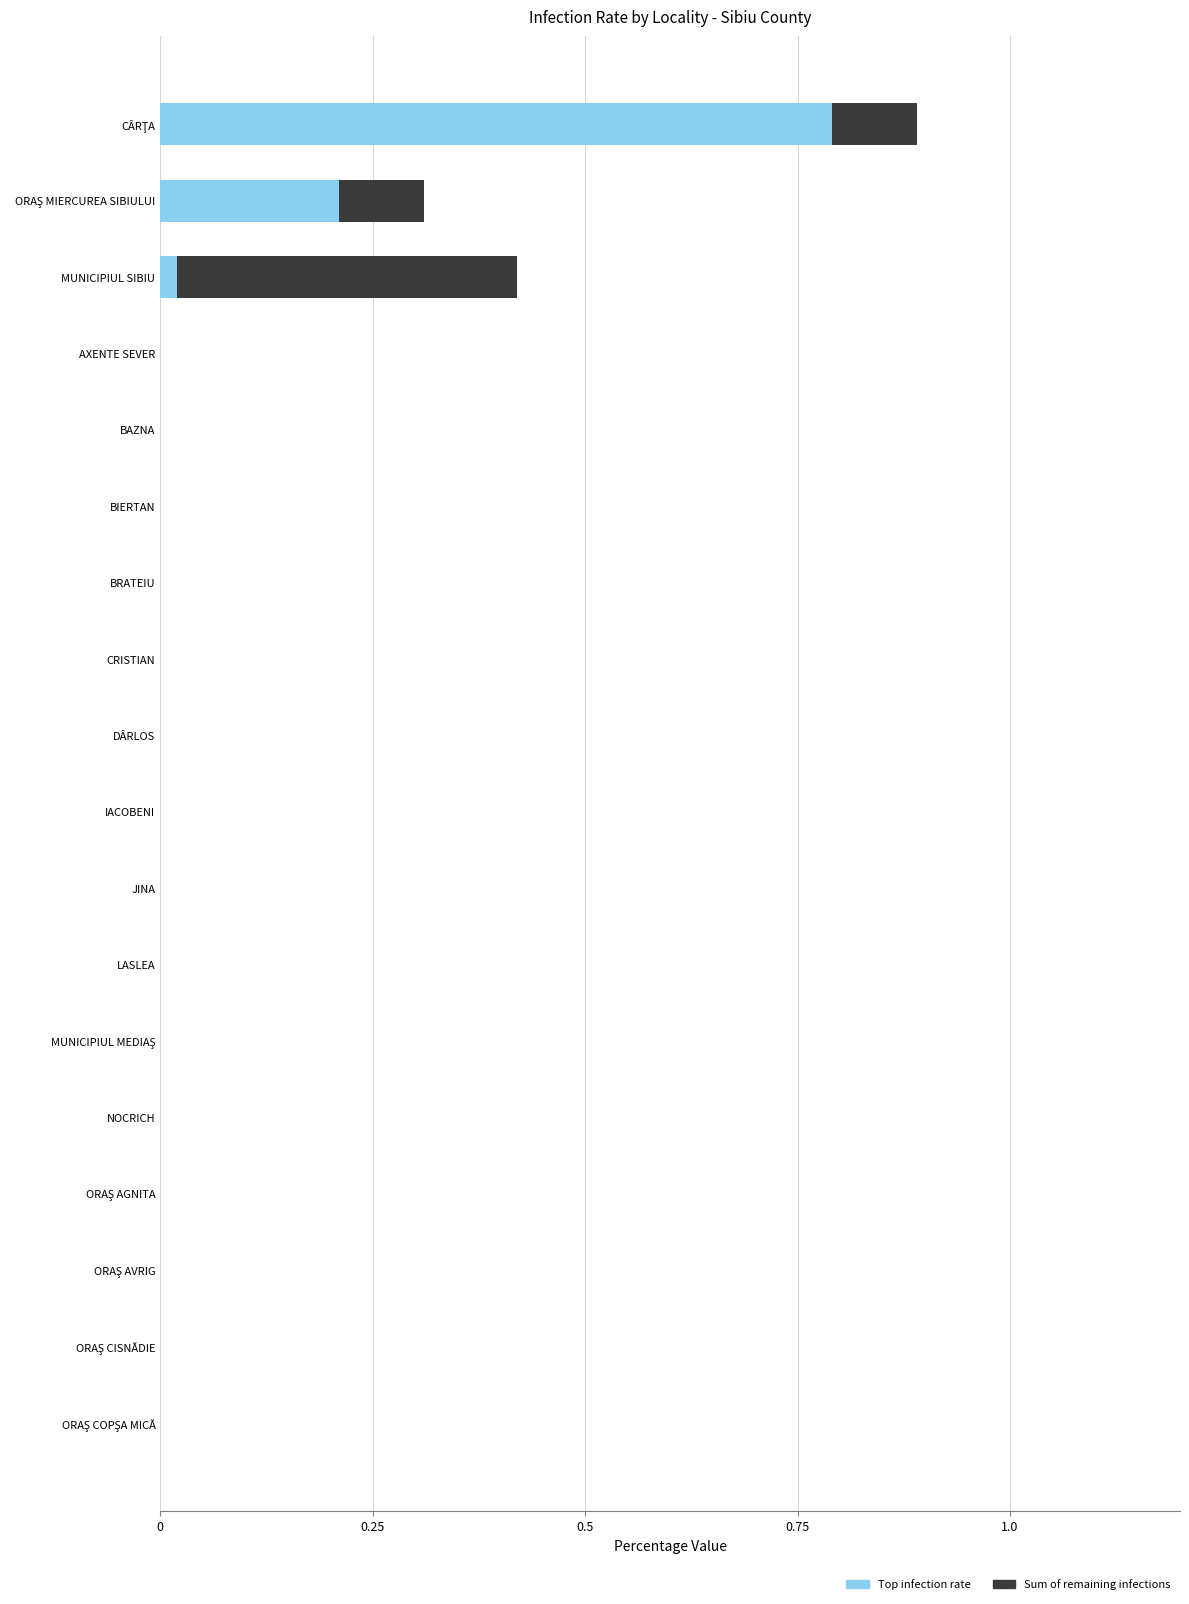

Count the number of data series in this chart.

2